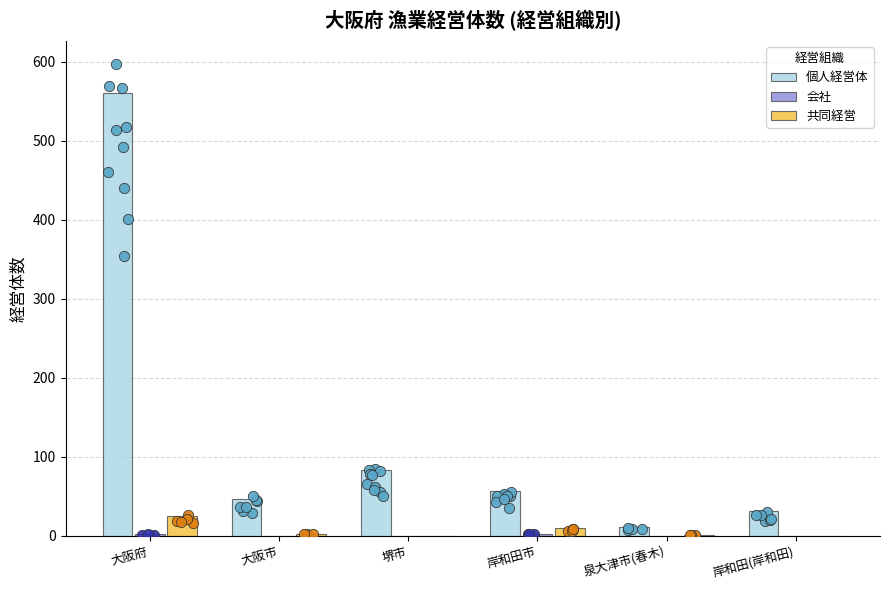

Which series has the largest total across all categories?

個人経営体